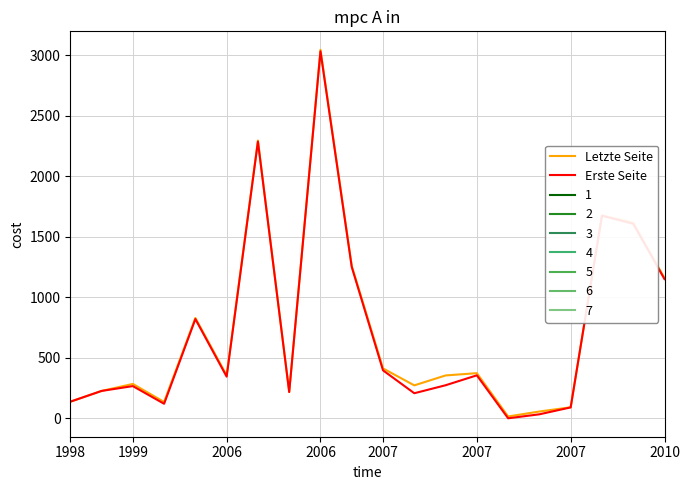

How many series are shown in this chart?

2